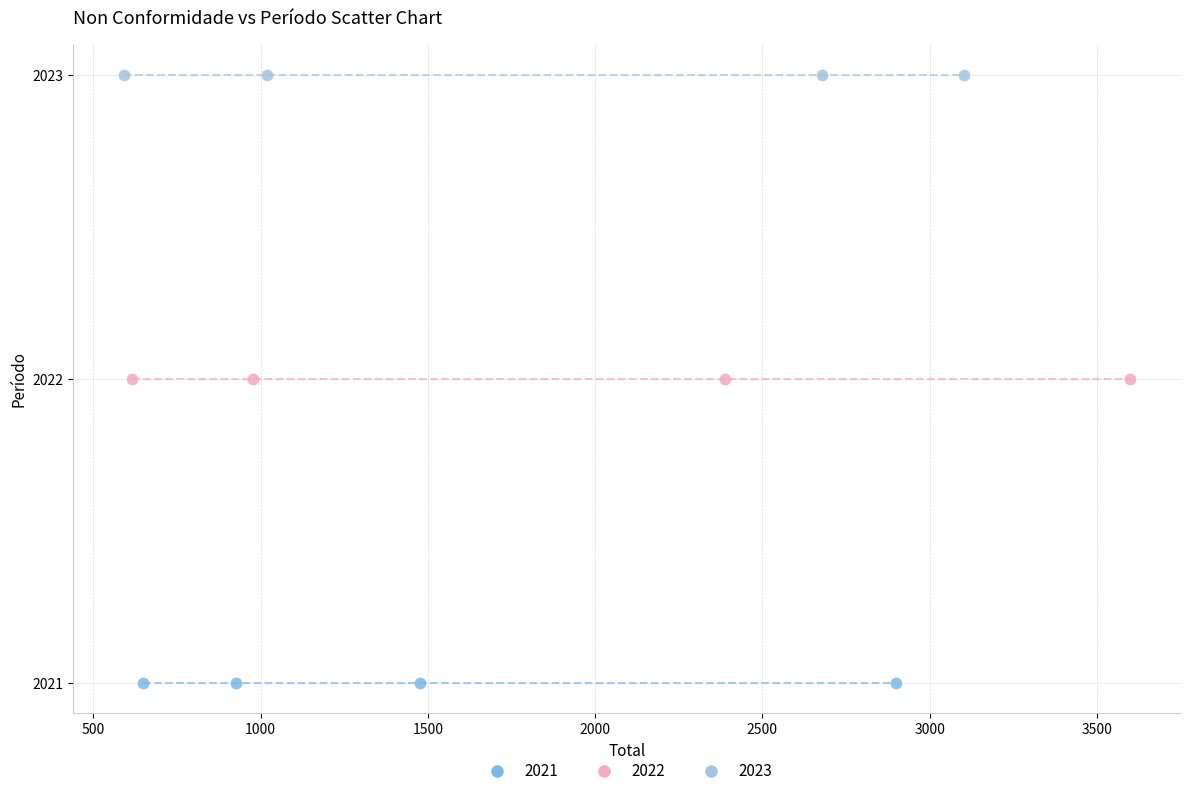

Which series reaches the minimum Y coordinate?

2021